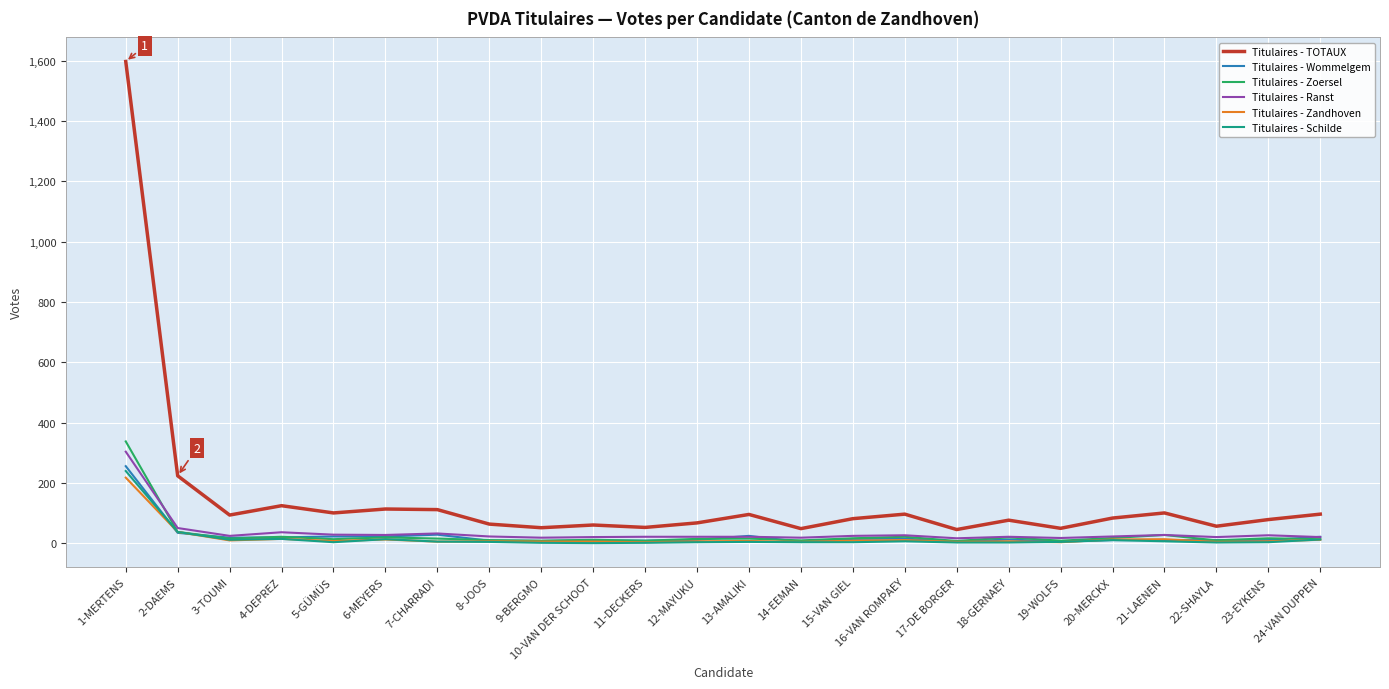

Which series has the largest total across all categories?

Titulaires - TOTAUX